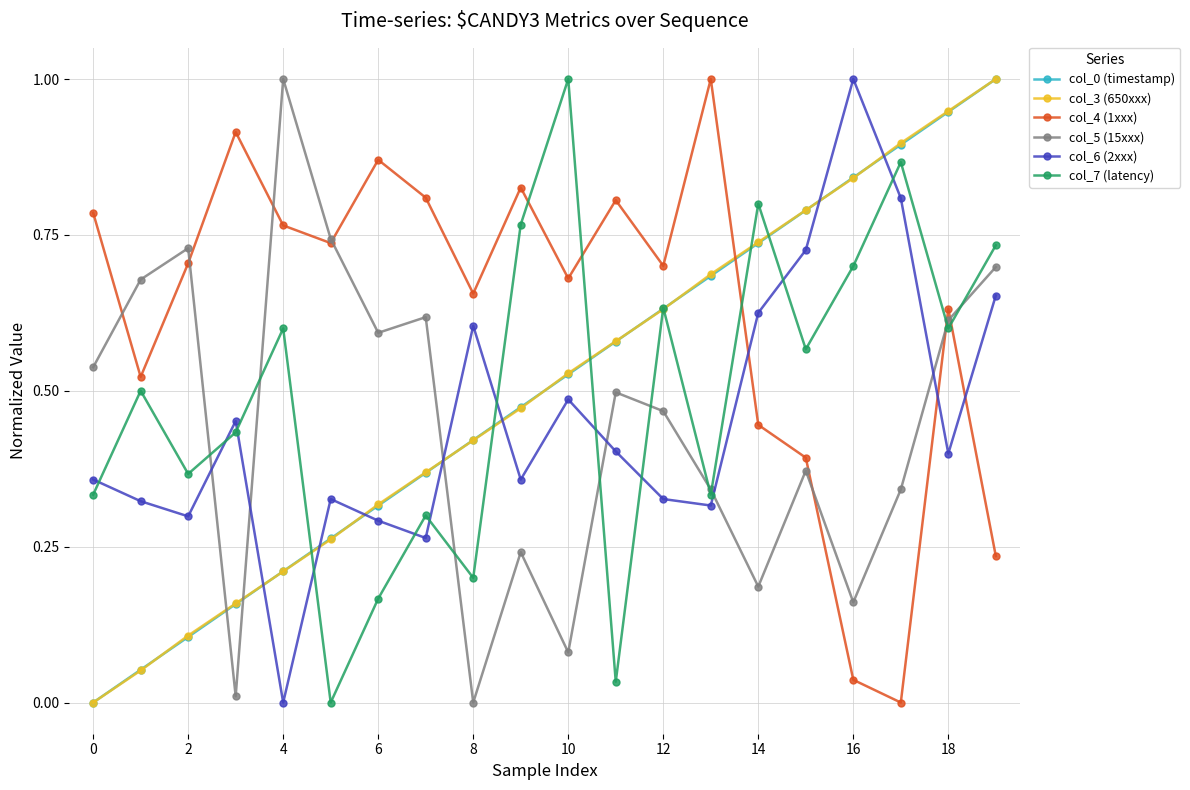

How many intersections are there between col_5 (15xxx) and col_6 (2xxx)?

6